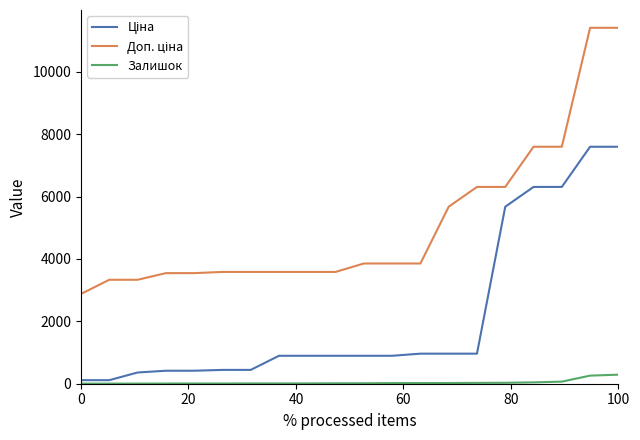

What is the smallest value displayed?

3.0